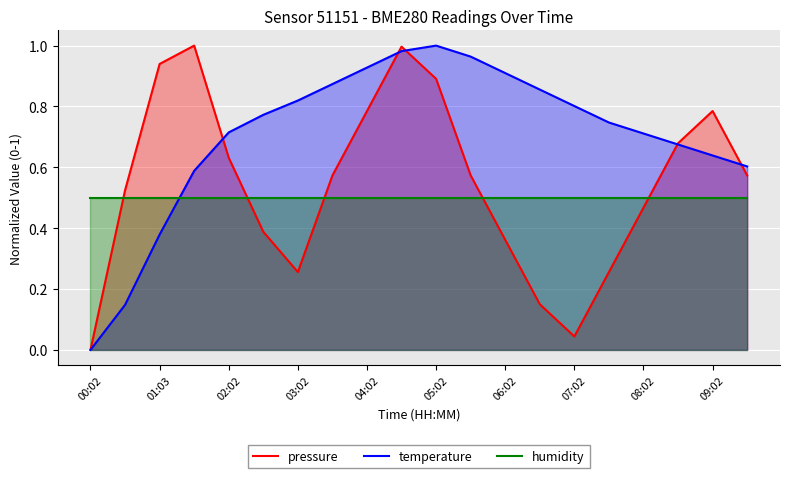

Which series has the largest total across all categories?

temperature